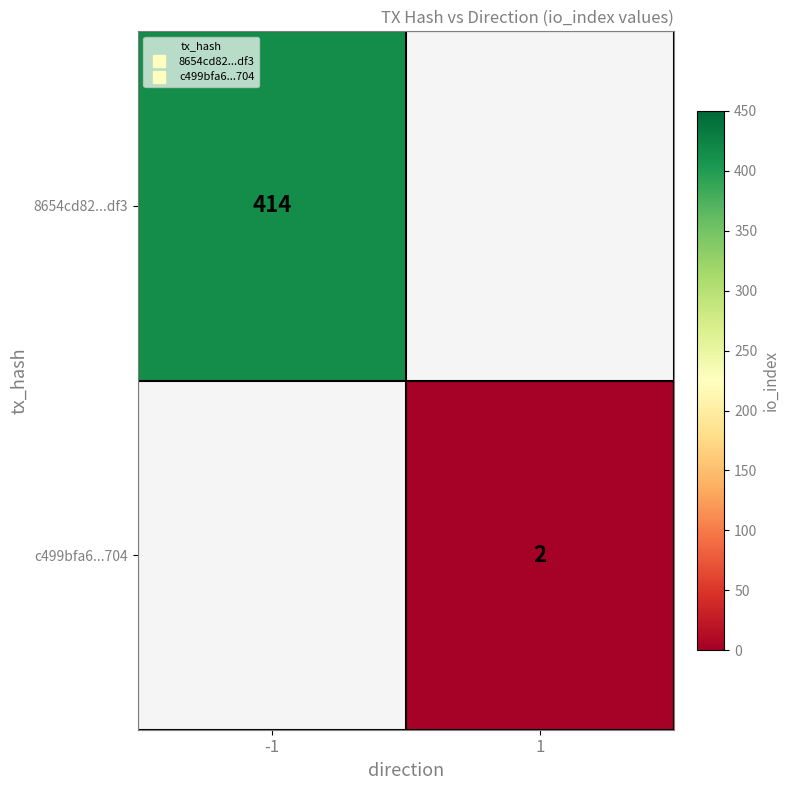

Which category has the highest value across all series?

-1